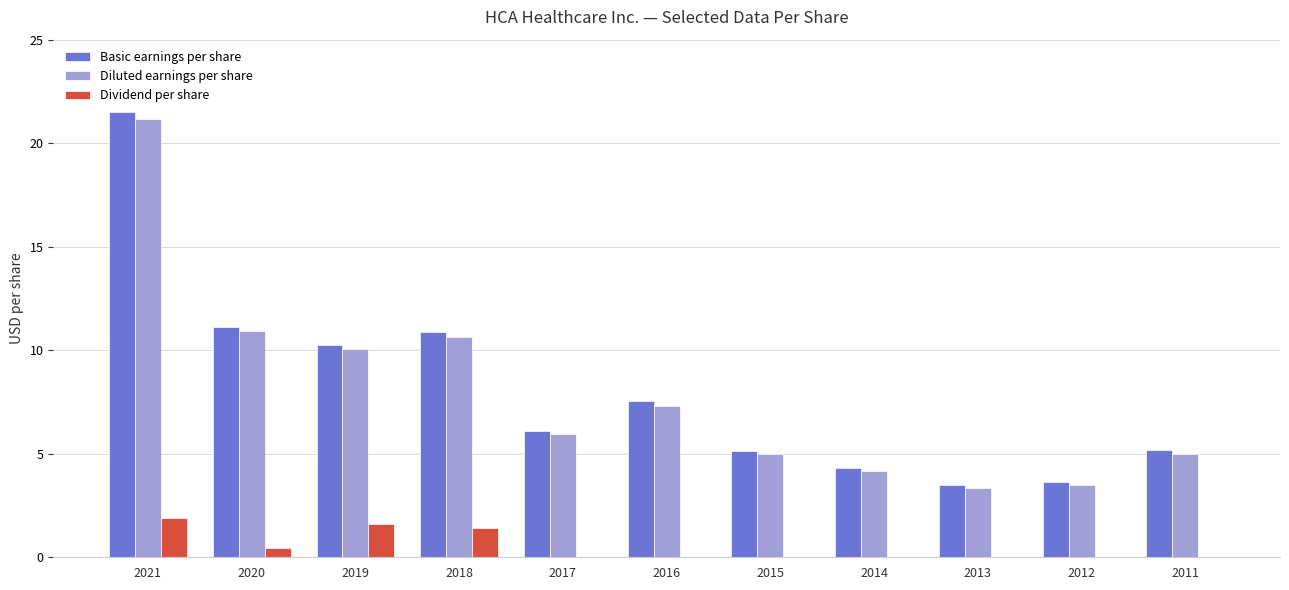

What is the greatest value displayed?

21.5